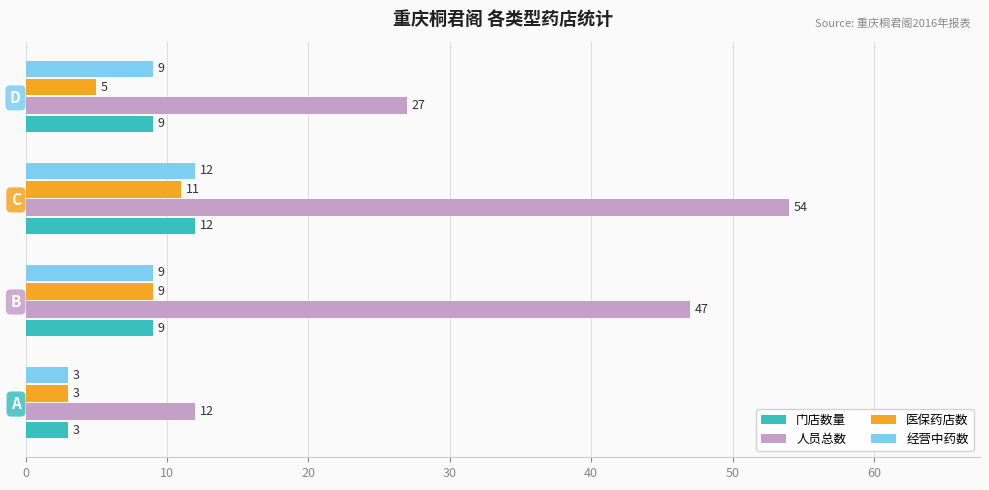

Which series has the largest total across all categories?

人员总数